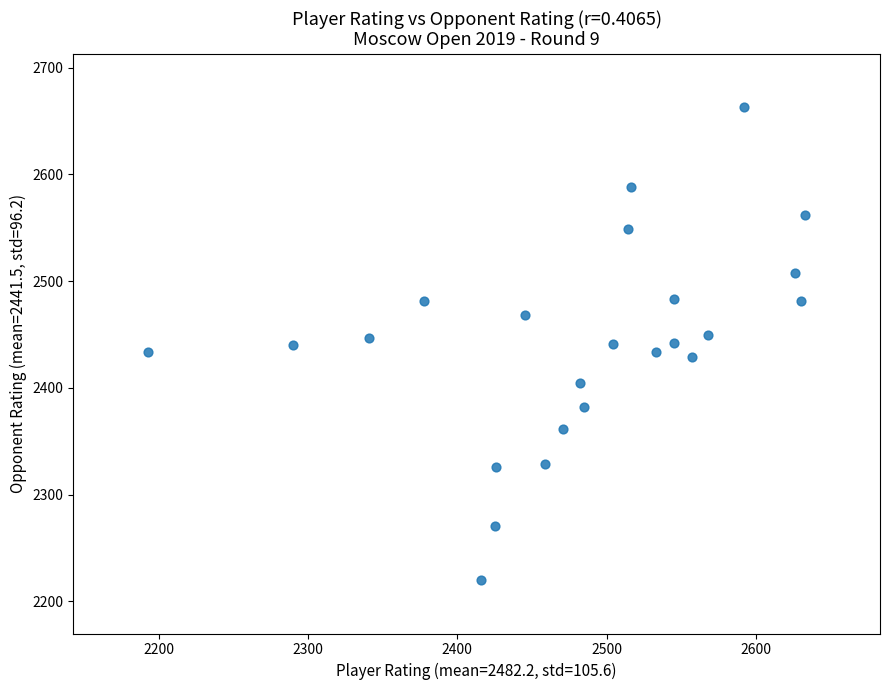

What is the range of X values (max minus min)?

440